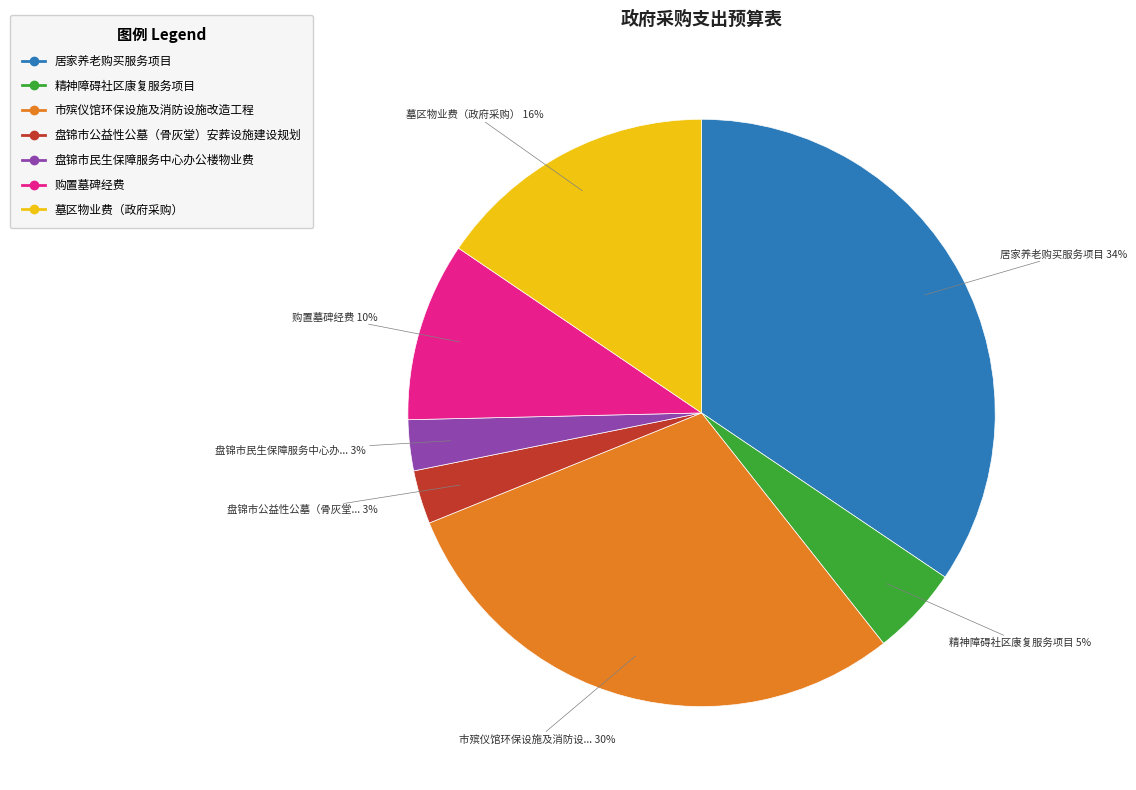

Does 墓区物业费（政府采购） account for over 50% of the chart?

No